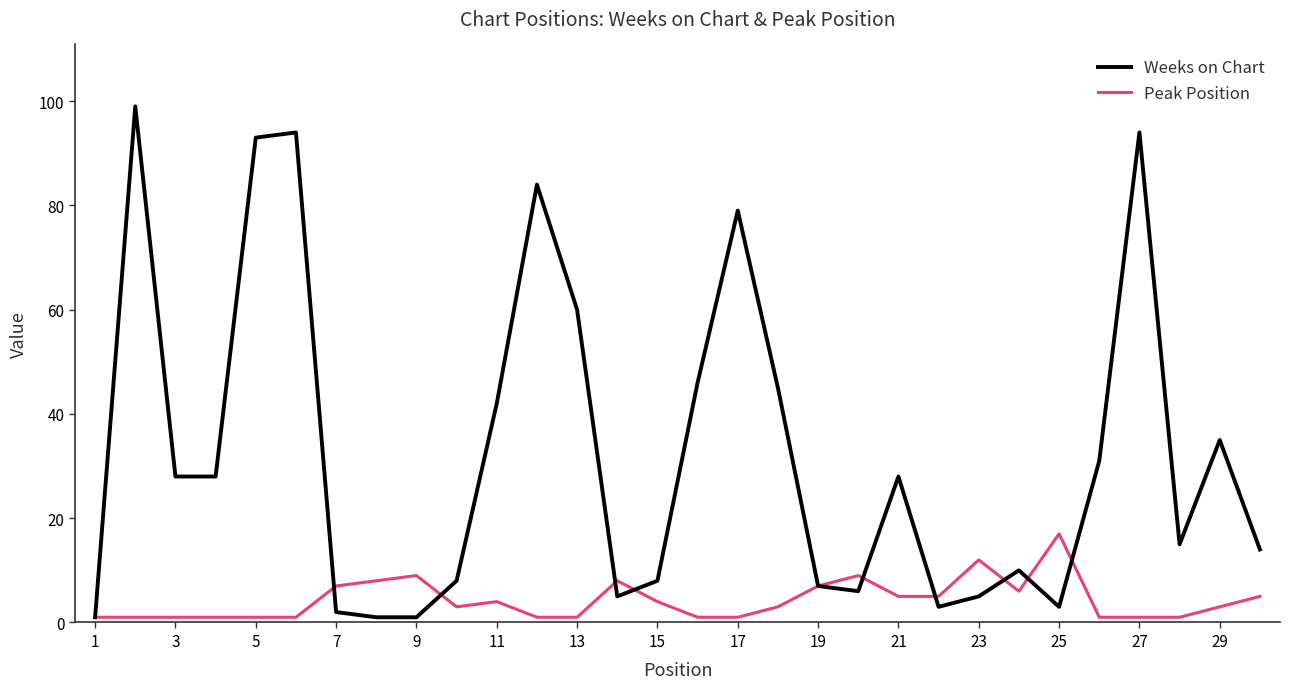

Which series has the largest total across all categories?

Weeks on Chart